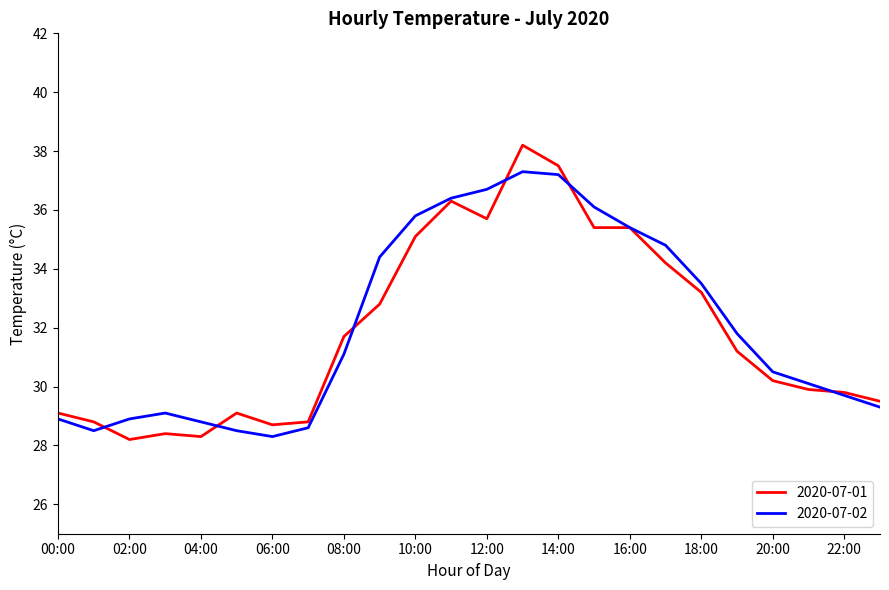

List the series in order of their peak value, lowest first.

2020-07-02, 2020-07-01